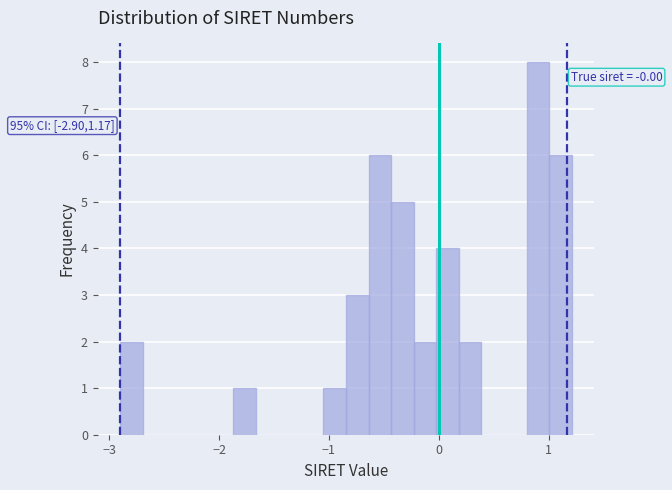

Read against the x-axis, roughly where is the centre of the tallest bar?

0.9